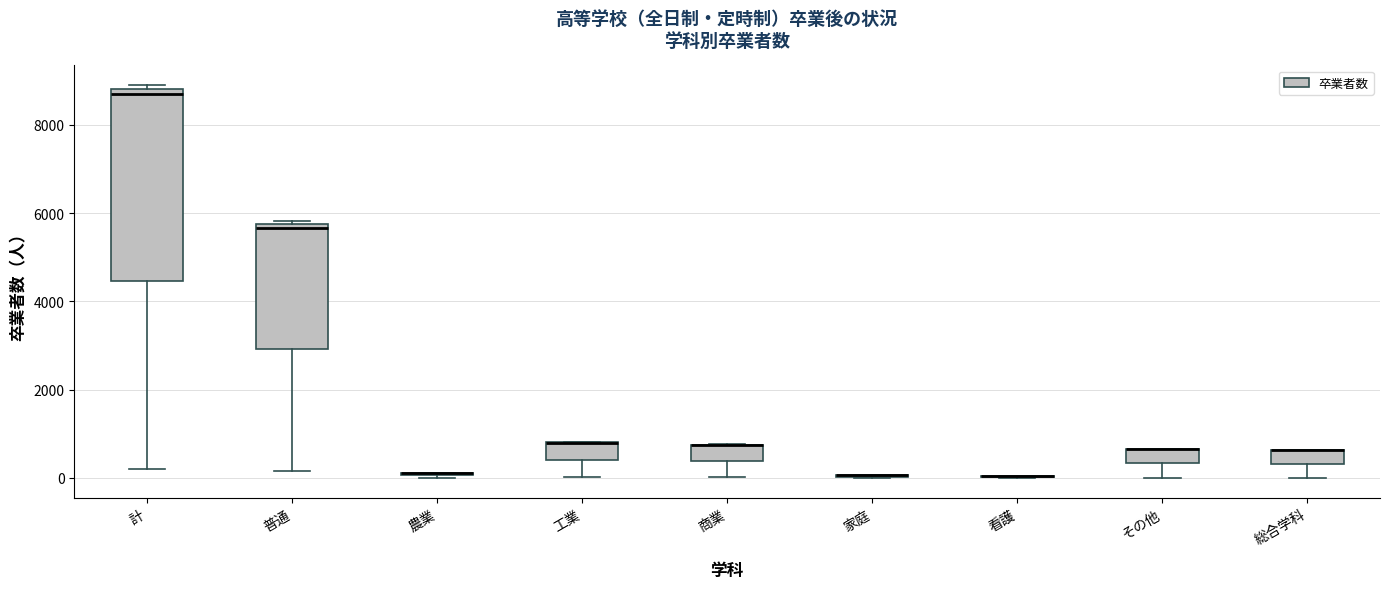

Comparing the boxes themselves (not the whiskers), which one is the tallest?

計